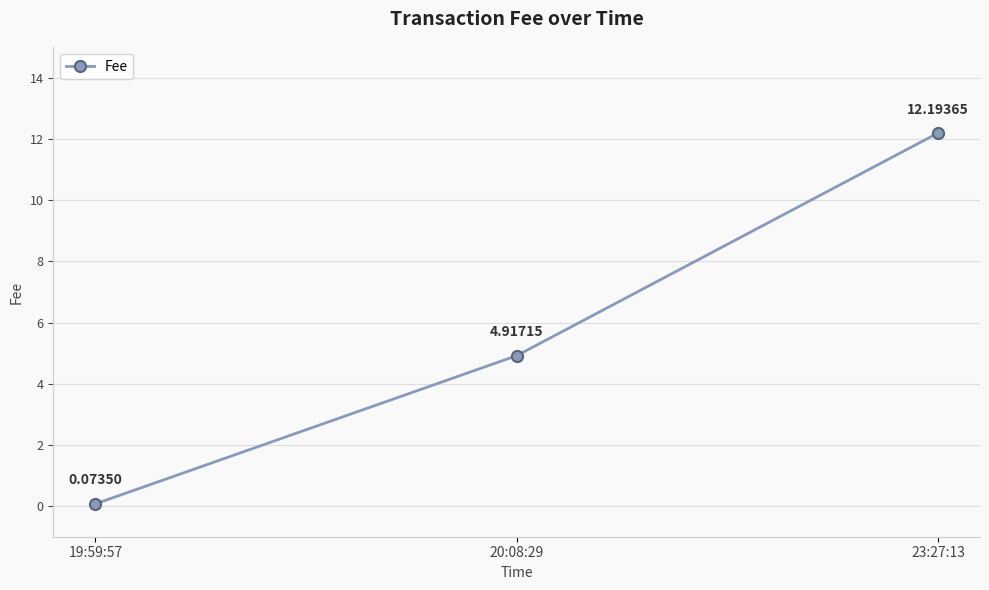

What is the value of the 2nd point from the left?

4.9